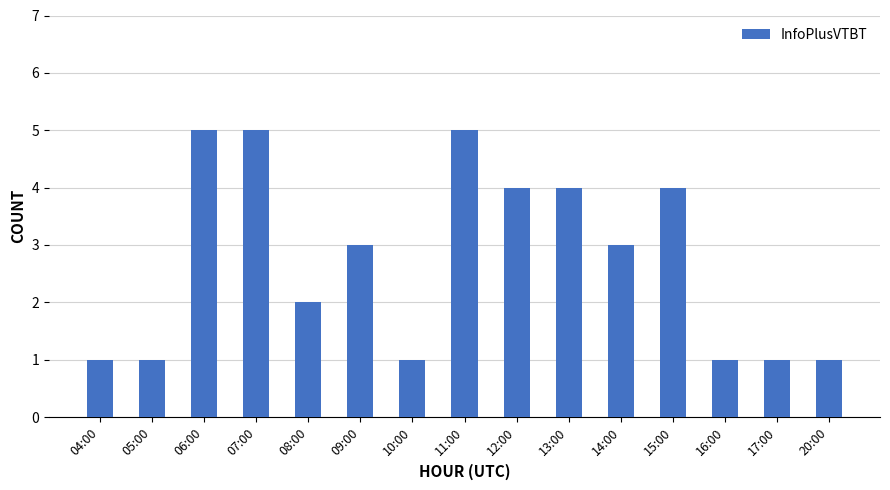

Reading left to right, extract all data points from this chart.

1	1	5	5	2	3	1	5	4	4	3	4	1	1	1